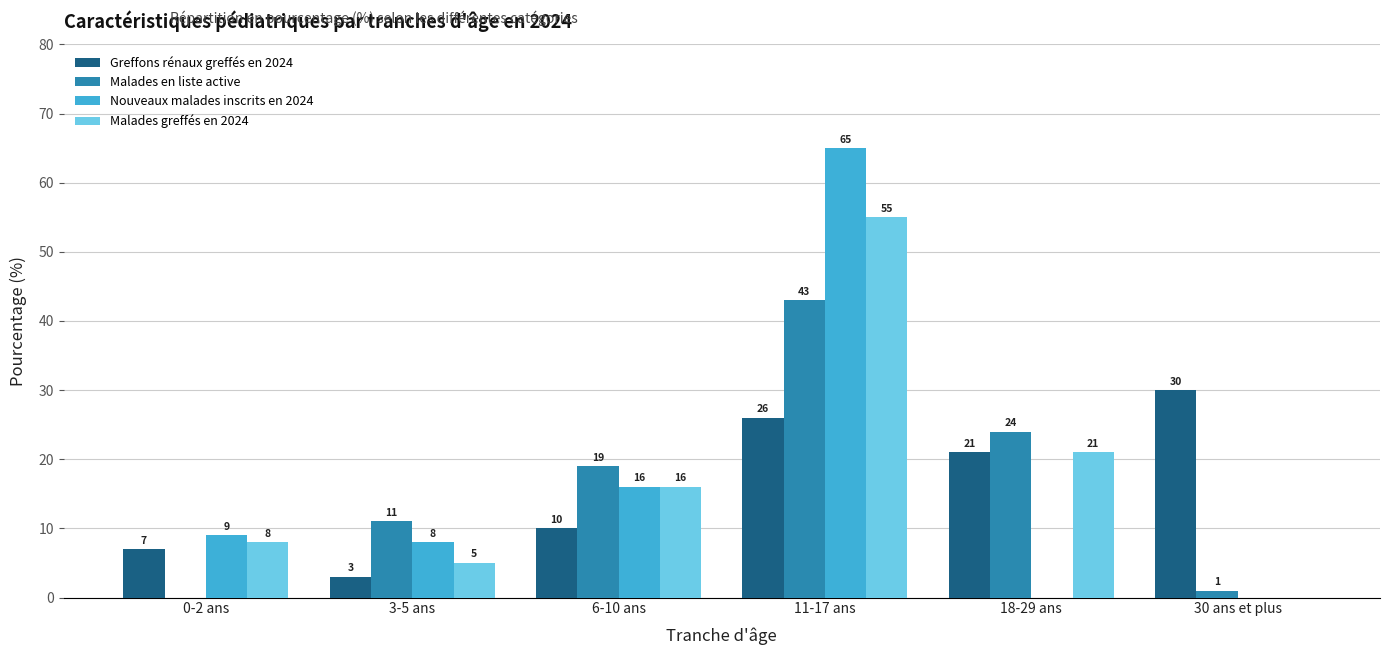

How many positive values does the Malades en liste active series have?

5